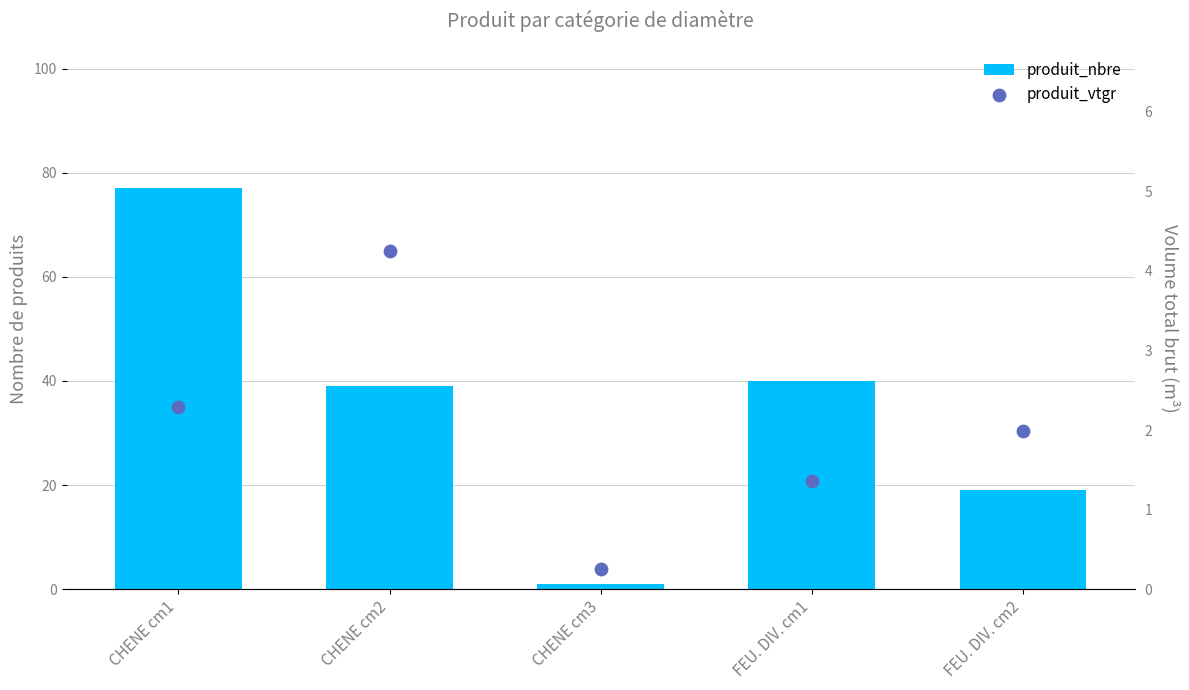

What is the total value across all series at CHENE cm1?

79.3